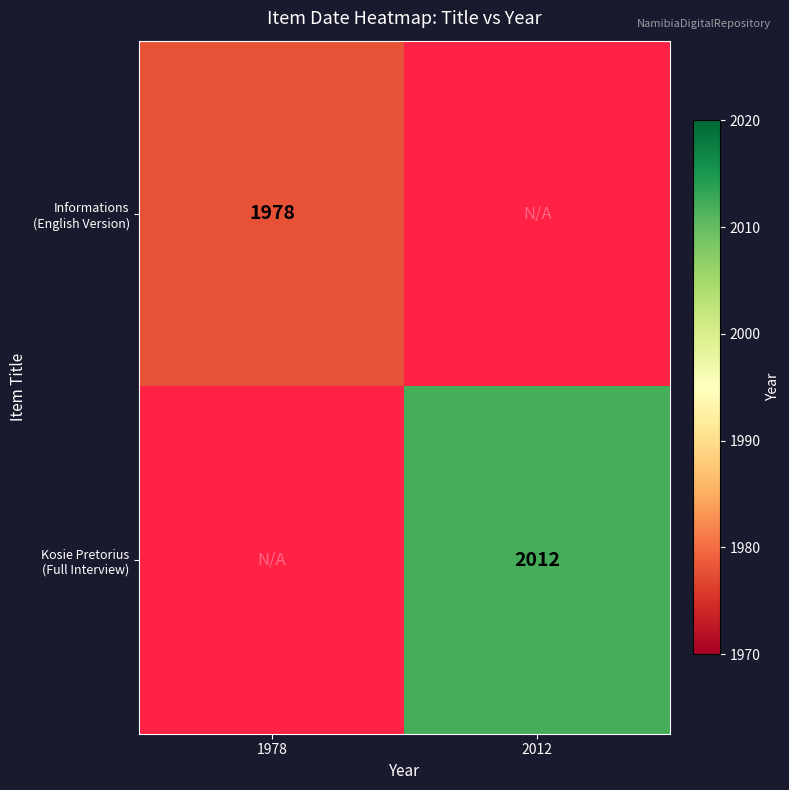

Which has a higher value, 2012 or 1978?

1978